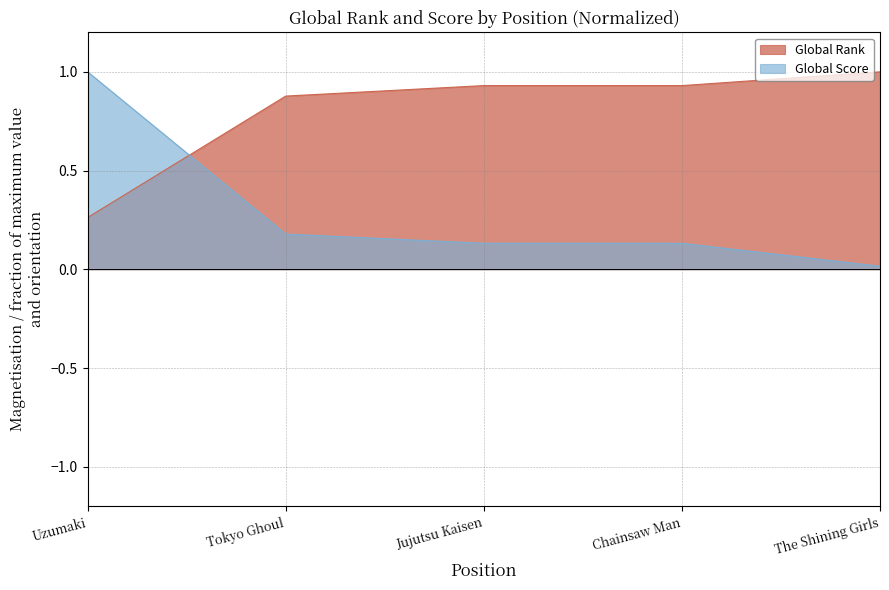

Is the value of Global Score at Uzumaki greater than the value of Global Rank at Uzumaki?

Yes